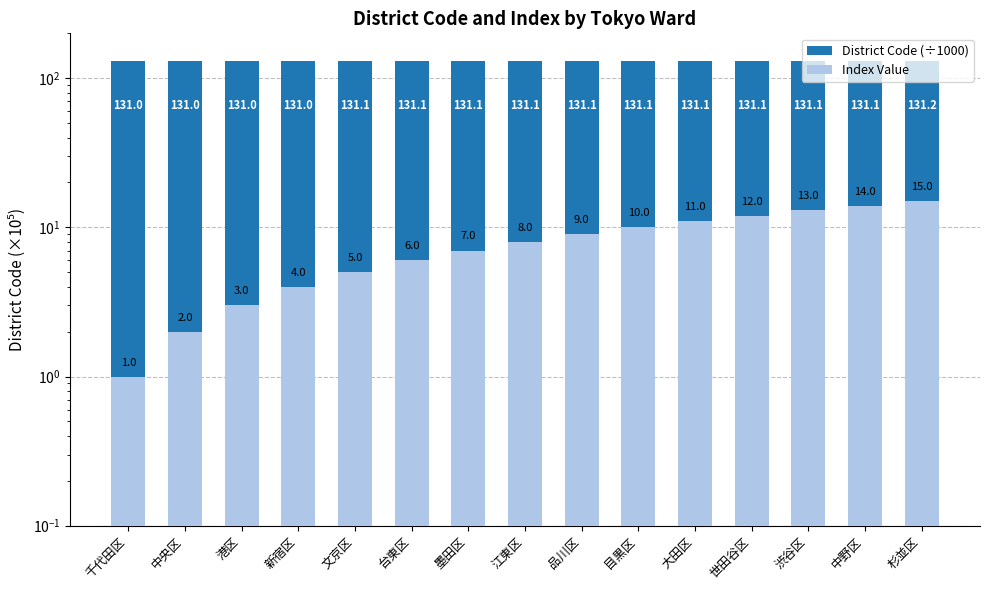

Which category has the lowest value across all series?

千代田区